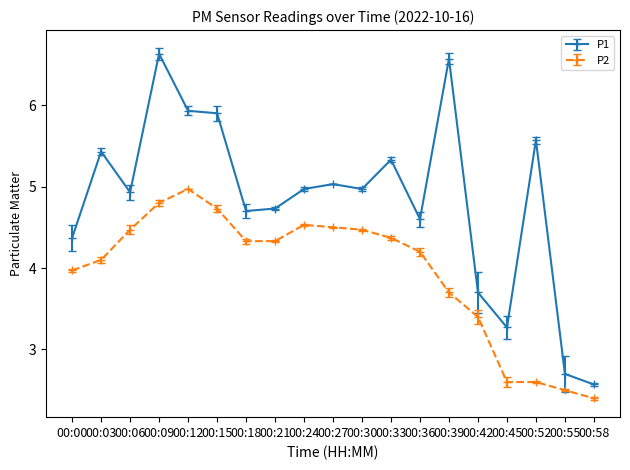

Where does the P1 series first go above 4?

00:00